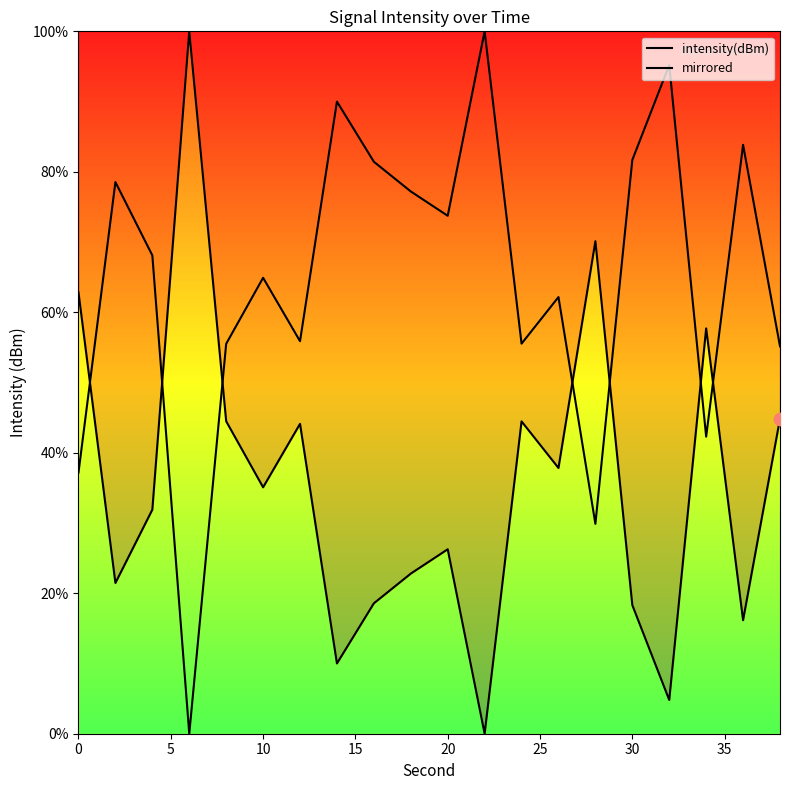

Is the value of intensity(dBm) at 40 greater than the value of mirrored at 35?

No